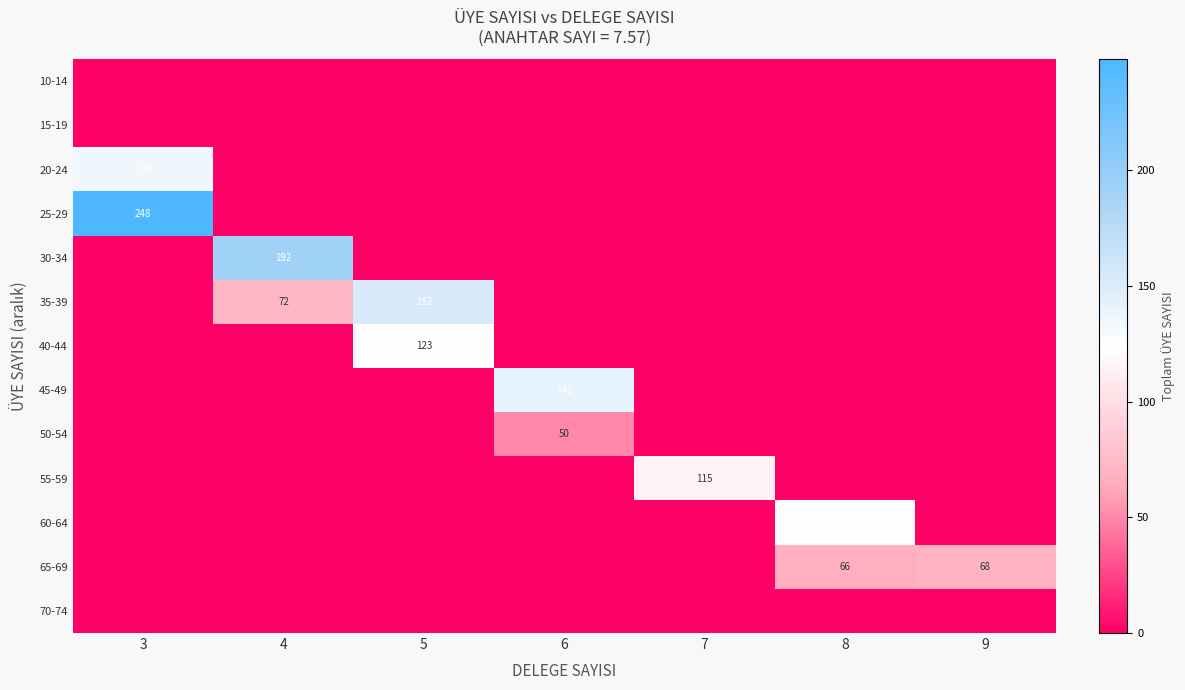

What is the greatest value displayed?

248